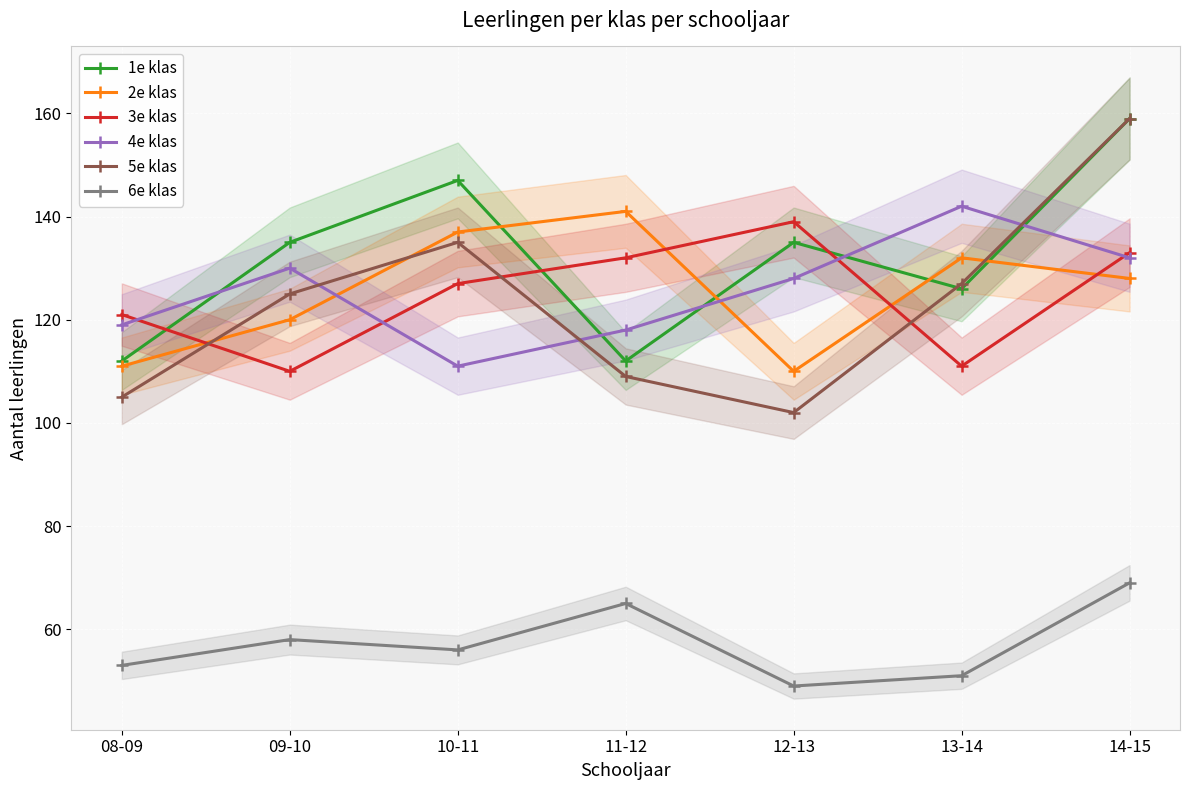

Rank the series by their maximum value, from lowest to highest.

6e klas, 3e klas, 2e klas, 4e klas, 1e klas, 5e klas